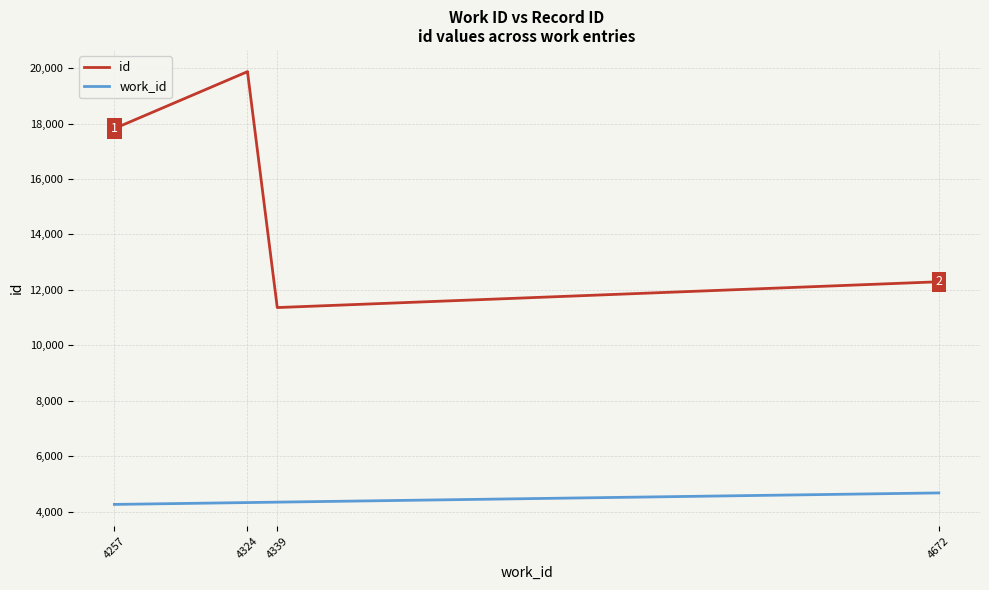

Is the value of id at 4672 greater than the value of work_id at 4257?

Yes